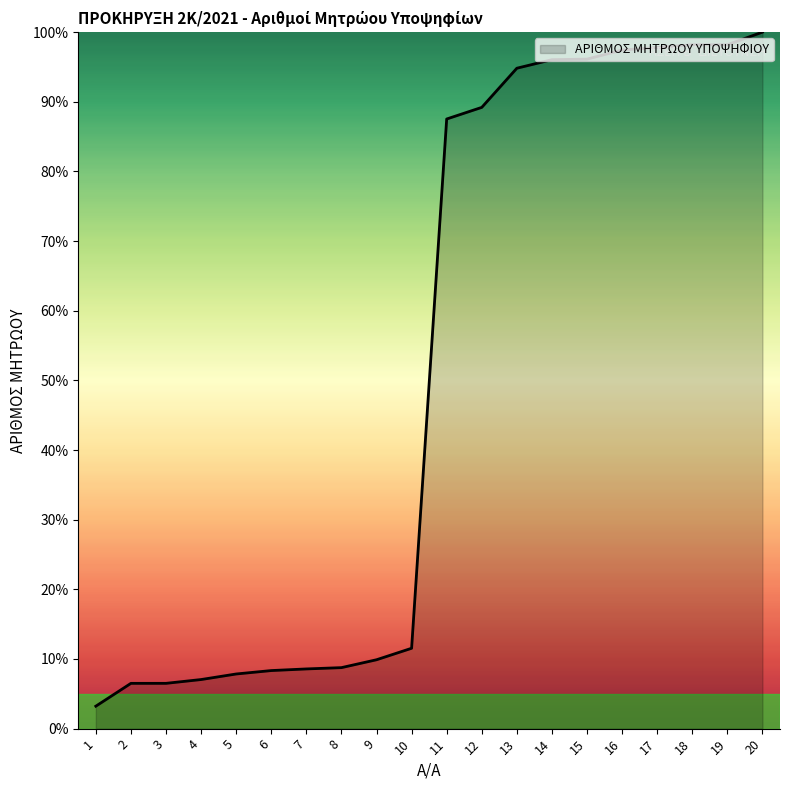

What is the difference between the values at 2 and 8?

2.3